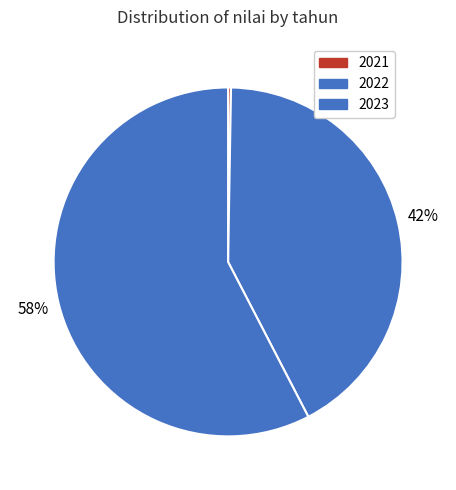

How many slices are in this pie chart?

3